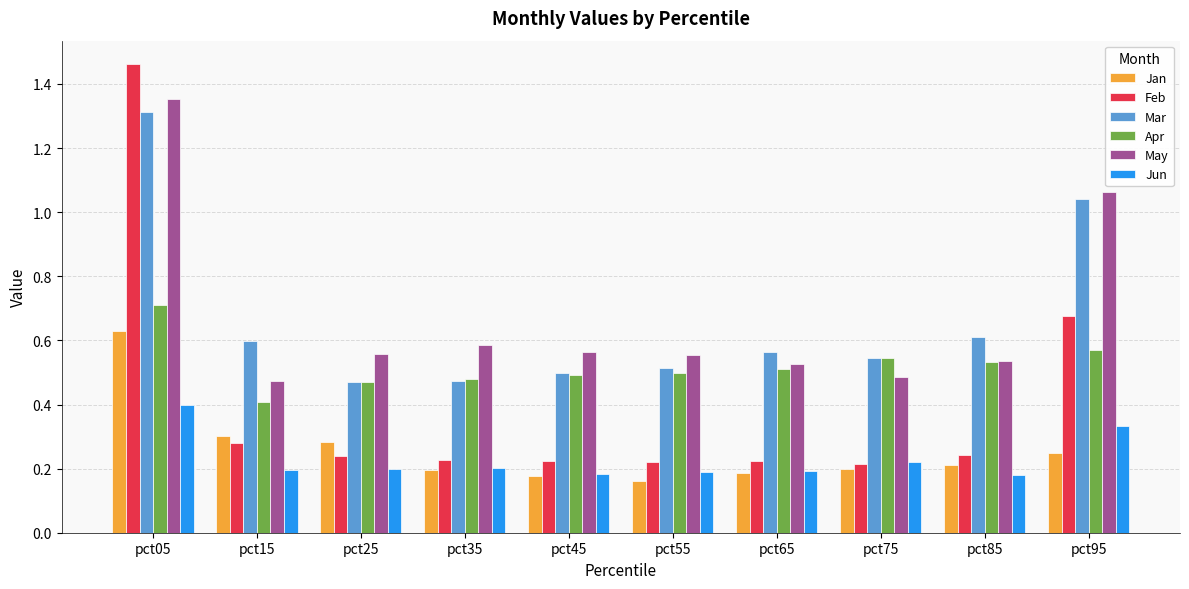

List the series in order of their peak value, lowest first.

Jun, Jan, Apr, Mar, May, Feb